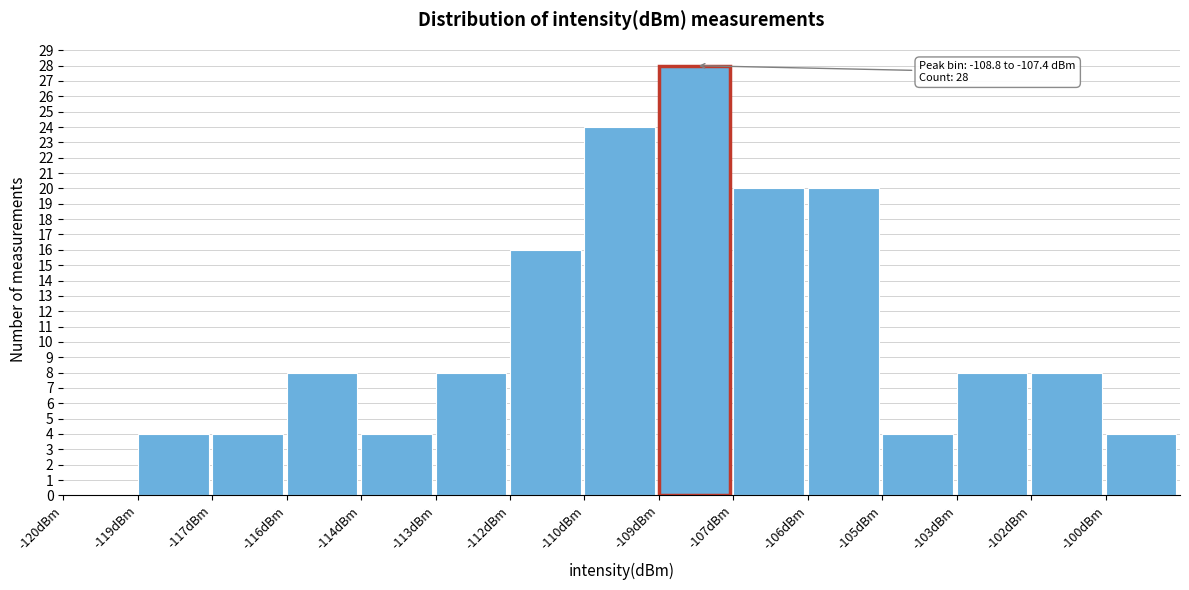

Reading left to right, extract all data points from this chart.

-120dBm=0	-119dBm=4	-117dBm=4	-116dBm=8	-114dBm=4	-113dBm=8	-112dBm=16	-110dBm=24	-109dBm=28	-107dBm=20	-106dBm=20	-105dBm=4	-103dBm=8	-102dBm=8	-100dBm=4